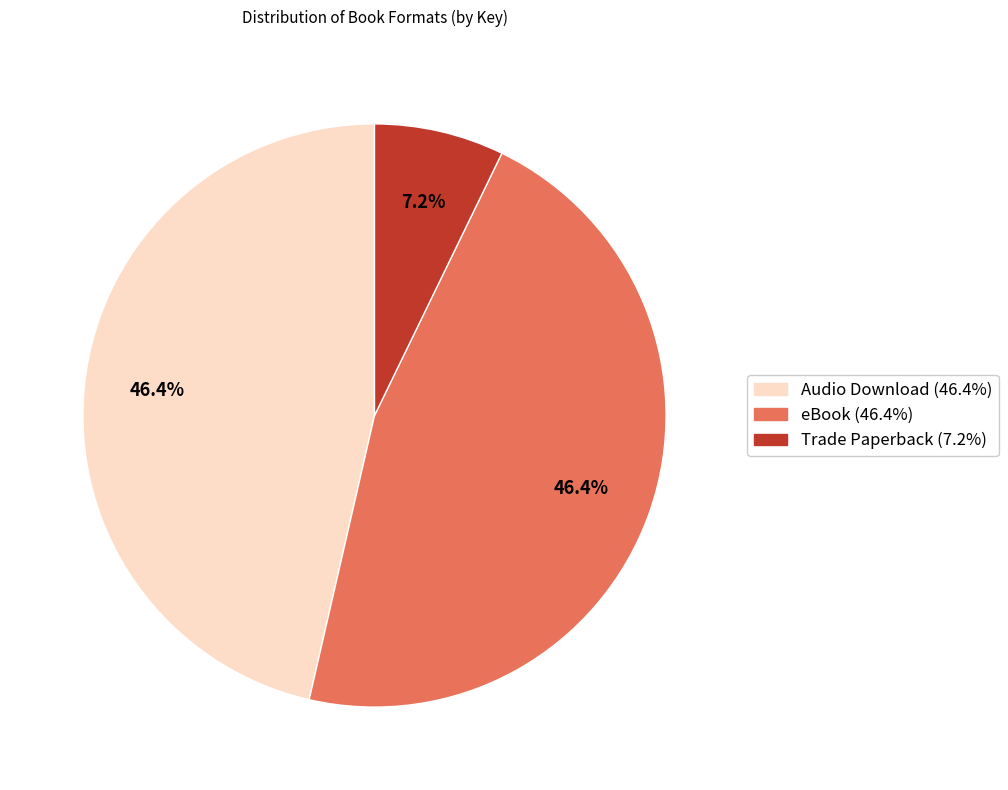

Is there a majority slice in this chart?

No